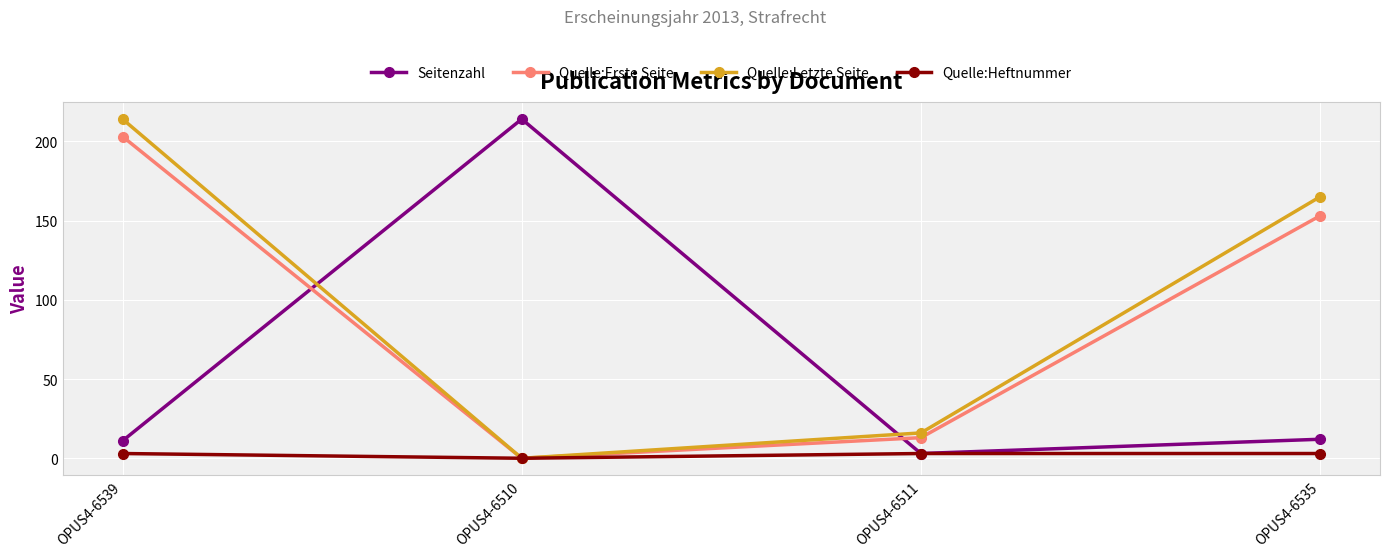

What is the total value across all series at OPUS4-6510?

214